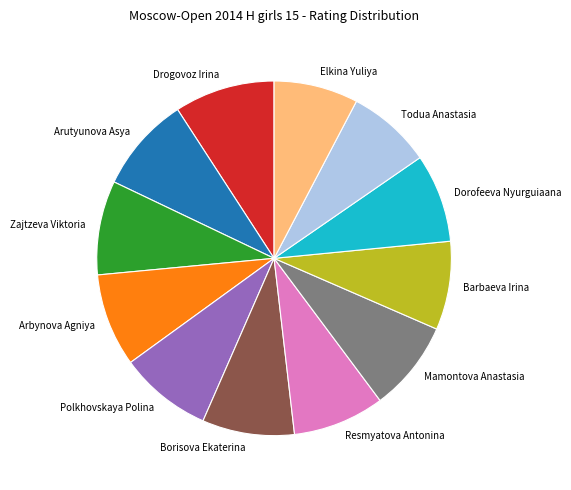

Is it true that Barbaeva Irina is 8% of the pie?

True